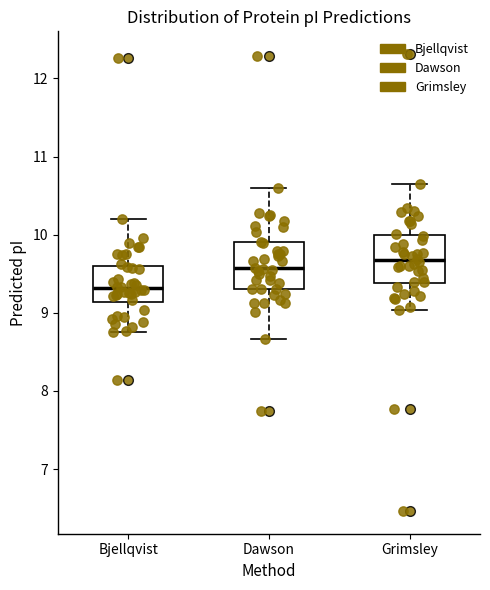

Which box has the highest median line?

Grimsley